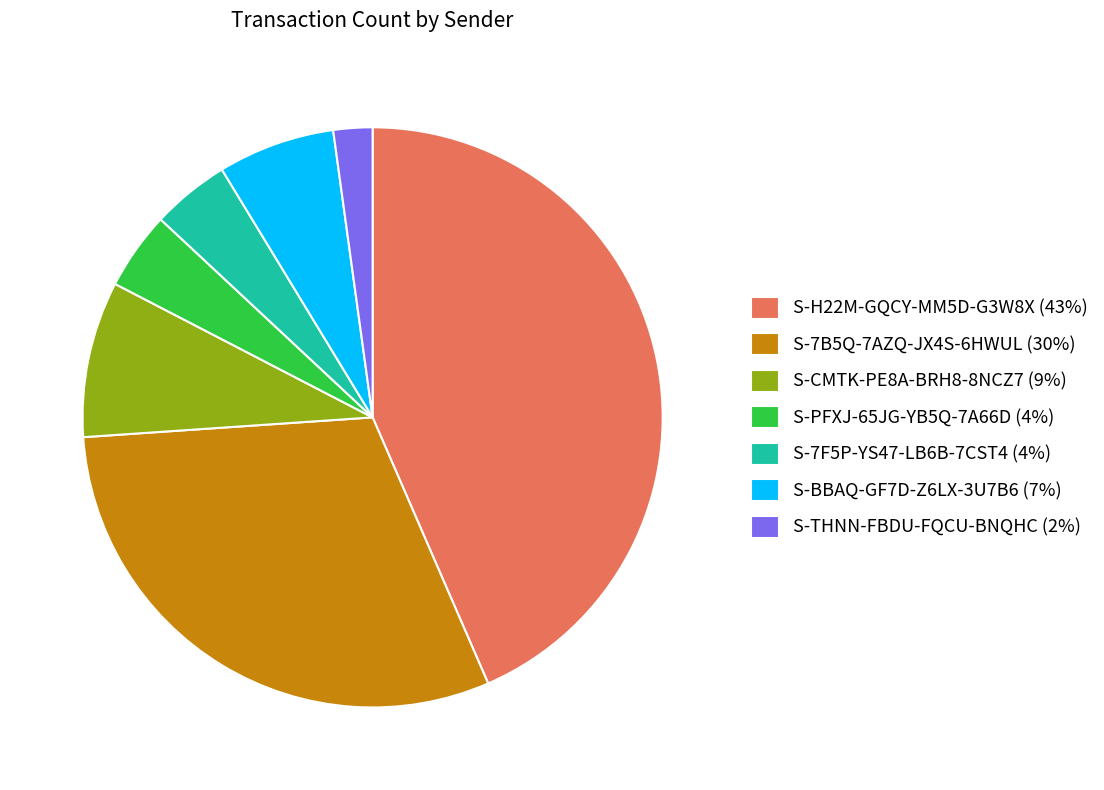

Which has a higher value, S-7B5Q-7AZQ-JX4S-6HWUL or S-H22M-GQCY-MM5D-G3W8X?

S-H22M-GQCY-MM5D-G3W8X